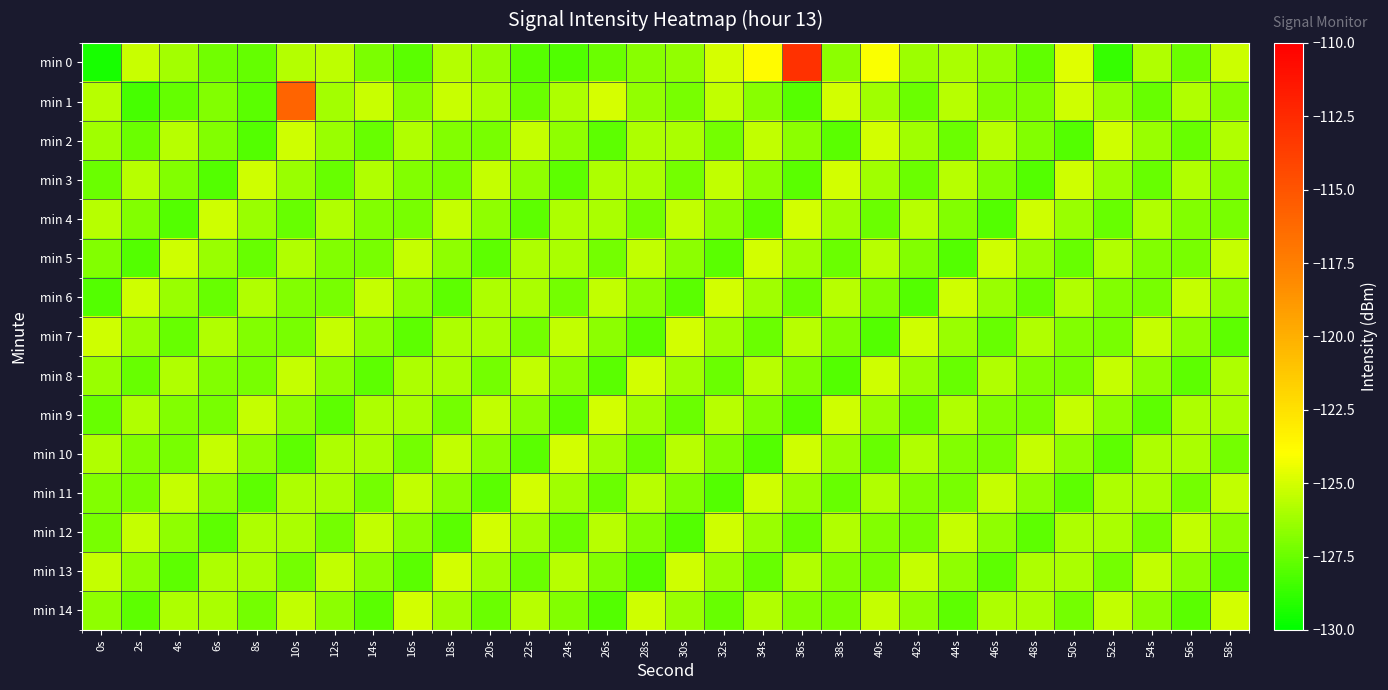

Reading left to right, transcribe all the data shown in this chart.

min 0: 0s=-129.4	2s=-125.3	4s=-126.2	6s=-127.3	8s=-127.7	10s=-125.7	12s=-125.5	14s=-127.1	16s=-127.9	18s=-125.8	20s=-126.5	22s=-128.0	24s=-128.1	26s=-127.5	28s=-126.8	30s=-126.5	32s=-125.0	34s=-123.8	36s=-112.9	38s=-126.7	40s=-124.1	42s=-126.3	44s=-125.9	46s=-126.4	48s=-127.7	50s=-124.8	52s=-128.7	54s=-125.8	56s=-127.5	58s=-125.2
min 1: 0s=-125.7	2s=-128.3	4s=-127.6	6s=-126.9	8s=-127.9	10s=-115.9	12s=-126.2	14s=-125.3	16s=-126.7	18s=-125.3	20s=-126.0	22s=-127.4	24s=-125.9	26s=-125.0	28s=-126.5	30s=-127.1	32s=-125.5	34s=-126.8	36s=-127.9	38s=-125.0	40s=-126.2	42s=-127.5	44s=-125.7	46s=-126.9	48s=-127.0	50s=-125.1	52s=-126.3	54s=-127.6	56s=-125.8	58s=-126.9
min 2: 0s=-126.2	2s=-127.5	4s=-125.7	6s=-126.9	8s=-128.0	10s=-125.1	12s=-126.3	14s=-127.6	16s=-125.8	18s=-126.9	20s=-127.1	22s=-125.3	24s=-126.6	26s=-127.8	28s=-125.9	30s=-126.0	32s=-127.2	34s=-125.5	36s=-126.7	38s=-127.9	40s=-125.0	42s=-126.2	44s=-127.5	46s=-125.7	48s=-126.9	50s=-128.0	52s=-125.1	54s=-126.3	56s=-127.6	58s=-125.8
min 3: 0s=-127.5	2s=-125.7	4s=-126.9	6s=-128.0	8s=-125.1	10s=-126.3	12s=-127.6	14s=-125.8	16s=-126.9	18s=-127.1	20s=-125.3	22s=-126.6	24s=-127.8	26s=-125.9	28s=-126.0	30s=-127.2	32s=-125.5	34s=-126.7	36s=-127.9	38s=-125.0	40s=-126.2	42s=-127.5	44s=-125.7	46s=-126.9	48s=-128.0	50s=-125.1	52s=-126.3	54s=-127.6	56s=-125.8	58s=-126.9
min 4: 0s=-125.7	2s=-126.9	4s=-128.0	6s=-125.1	8s=-126.3	10s=-127.6	12s=-125.8	14s=-126.9	16s=-127.1	18s=-125.3	20s=-126.6	22s=-127.8	24s=-125.9	26s=-126.0	28s=-127.2	30s=-125.5	32s=-126.7	34s=-127.9	36s=-125.0	38s=-126.2	40s=-127.5	42s=-125.7	44s=-126.9	46s=-128.0	48s=-125.1	50s=-126.3	52s=-127.6	54s=-125.8	56s=-126.9	58s=-127.1
min 5: 0s=-126.9	2s=-128.0	4s=-125.1	6s=-126.3	8s=-127.6	10s=-125.8	12s=-126.9	14s=-127.1	16s=-125.3	18s=-126.6	20s=-127.8	22s=-125.9	24s=-126.0	26s=-127.2	28s=-125.5	30s=-126.7	32s=-127.9	34s=-125.0	36s=-126.2	38s=-127.5	40s=-125.7	42s=-126.9	44s=-128.0	46s=-125.1	48s=-126.3	50s=-127.6	52s=-125.8	54s=-126.9	56s=-127.1	58s=-125.3
min 6: 0s=-128.0	2s=-125.1	4s=-126.3	6s=-127.6	8s=-125.8	10s=-126.9	12s=-127.1	14s=-125.3	16s=-126.6	18s=-127.8	20s=-125.9	22s=-126.0	24s=-127.2	26s=-125.5	28s=-126.7	30s=-127.9	32s=-125.0	34s=-126.2	36s=-127.5	38s=-125.7	40s=-126.9	42s=-128.0	44s=-125.1	46s=-126.3	48s=-127.6	50s=-125.8	52s=-126.9	54s=-127.1	56s=-125.3	58s=-126.6
min 7: 0s=-125.1	2s=-126.3	4s=-127.6	6s=-125.8	8s=-126.9	10s=-127.1	12s=-125.3	14s=-126.6	16s=-127.8	18s=-125.9	20s=-126.0	22s=-127.2	24s=-125.5	26s=-126.7	28s=-127.9	30s=-125.0	32s=-126.2	34s=-127.5	36s=-125.7	38s=-126.9	40s=-128.0	42s=-125.1	44s=-126.3	46s=-127.6	48s=-125.8	50s=-126.9	52s=-127.1	54s=-125.3	56s=-126.6	58s=-127.8
min 8: 0s=-126.3	2s=-127.6	4s=-125.8	6s=-126.9	8s=-127.1	10s=-125.3	12s=-126.6	14s=-127.8	16s=-125.9	18s=-126.0	20s=-127.2	22s=-125.5	24s=-126.7	26s=-127.9	28s=-125.0	30s=-126.2	32s=-127.5	34s=-125.7	36s=-126.9	38s=-128.0	40s=-125.1	42s=-126.3	44s=-127.6	46s=-125.8	48s=-126.9	50s=-127.1	52s=-125.3	54s=-126.6	56s=-127.8	58s=-125.9
min 9: 0s=-127.6	2s=-125.8	4s=-126.9	6s=-127.1	8s=-125.3	10s=-126.6	12s=-127.8	14s=-125.9	16s=-126.0	18s=-127.2	20s=-125.5	22s=-126.7	24s=-127.9	26s=-125.0	28s=-126.2	30s=-127.5	32s=-125.7	34s=-126.9	36s=-128.0	38s=-125.1	40s=-126.3	42s=-127.6	44s=-125.8	46s=-126.9	48s=-127.1	50s=-125.3	52s=-126.6	54s=-127.8	56s=-125.9	58s=-126.0
min 10: 0s=-125.8	2s=-126.9	4s=-127.1	6s=-125.3	8s=-126.6	10s=-127.8	12s=-125.9	14s=-126.0	16s=-127.2	18s=-125.5	20s=-126.7	22s=-127.9	24s=-125.0	26s=-126.2	28s=-127.5	30s=-125.7	32s=-126.9	34s=-128.0	36s=-125.1	38s=-126.3	40s=-127.6	42s=-125.8	44s=-126.9	46s=-127.1	48s=-125.3	50s=-126.6	52s=-127.8	54s=-125.9	56s=-126.0	58s=-127.2
min 11: 0s=-126.9	2s=-127.1	4s=-125.3	6s=-126.6	8s=-127.8	10s=-125.9	12s=-126.0	14s=-127.2	16s=-125.5	18s=-126.7	20s=-127.9	22s=-125.0	24s=-126.2	26s=-127.5	28s=-125.7	30s=-126.9	32s=-128.0	34s=-125.1	36s=-126.3	38s=-127.6	40s=-125.8	42s=-126.9	44s=-127.1	46s=-125.3	48s=-126.6	50s=-127.8	52s=-125.9	54s=-126.0	56s=-127.2	58s=-125.5
min 12: 0s=-127.1	2s=-125.3	4s=-126.6	6s=-127.8	8s=-125.9	10s=-126.0	12s=-127.2	14s=-125.5	16s=-126.7	18s=-127.9	20s=-125.0	22s=-126.2	24s=-127.5	26s=-125.7	28s=-126.9	30s=-128.0	32s=-125.1	34s=-126.3	36s=-127.6	38s=-125.8	40s=-126.9	42s=-127.1	44s=-125.3	46s=-126.6	48s=-127.8	50s=-125.9	52s=-126.0	54s=-127.2	56s=-125.5	58s=-126.7
min 13: 0s=-125.3	2s=-126.6	4s=-127.8	6s=-125.9	8s=-126.0	10s=-127.2	12s=-125.5	14s=-126.7	16s=-127.9	18s=-125.0	20s=-126.2	22s=-127.5	24s=-125.7	26s=-126.9	28s=-128.0	30s=-125.1	32s=-126.3	34s=-127.6	36s=-125.8	38s=-126.9	40s=-127.1	42s=-125.3	44s=-126.6	46s=-127.8	48s=-125.9	50s=-126.0	52s=-127.2	54s=-125.5	56s=-126.7	58s=-127.9
min 14: 0s=-126.6	2s=-127.8	4s=-125.9	6s=-126.0	8s=-127.2	10s=-125.5	12s=-126.7	14s=-127.9	16s=-125.0	18s=-126.2	20s=-127.5	22s=-125.7	24s=-126.9	26s=-128.0	28s=-125.1	30s=-126.3	32s=-127.6	34s=-125.8	36s=-126.9	38s=-127.1	40s=-125.3	42s=-126.6	44s=-127.8	46s=-125.9	48s=-126.0	50s=-127.2	52s=-125.5	54s=-126.7	56s=-127.9	58s=-125.0